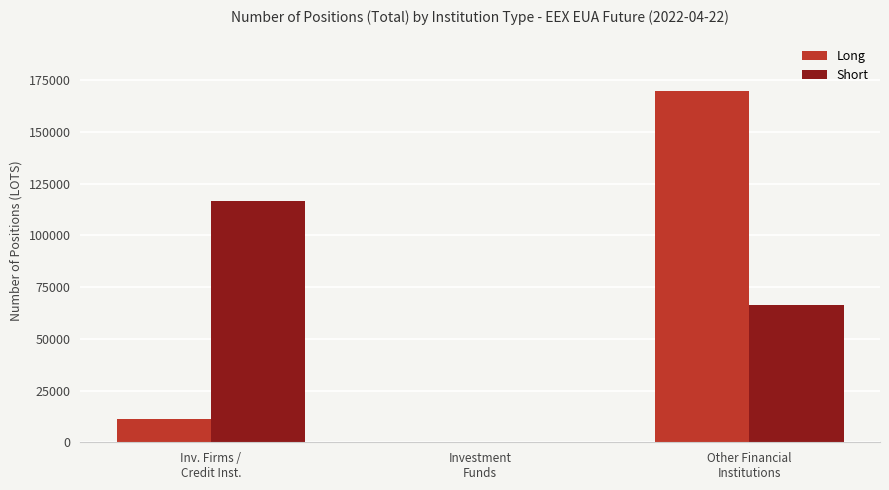

Is the value of Long at Inv. Firms /
Credit Inst. greater than the value of Short at Other Financial
Institutions?

No